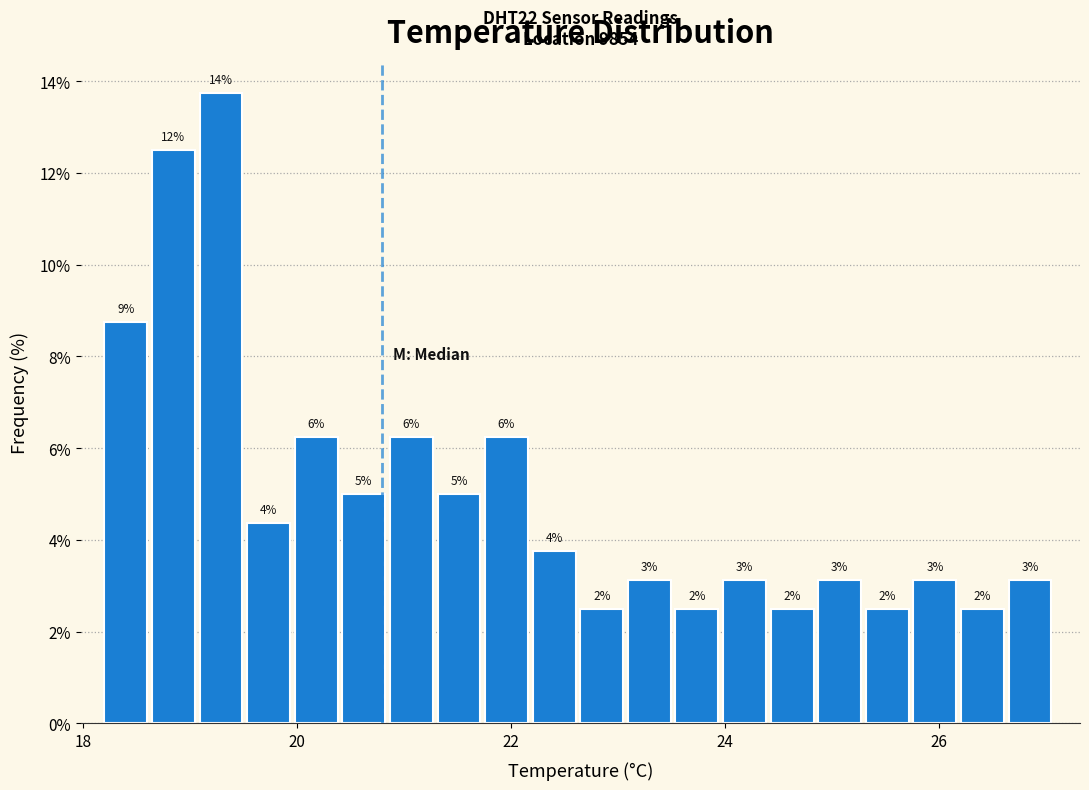

Read against the x-axis, roughly where is the centre of the tallest bar?

19.2